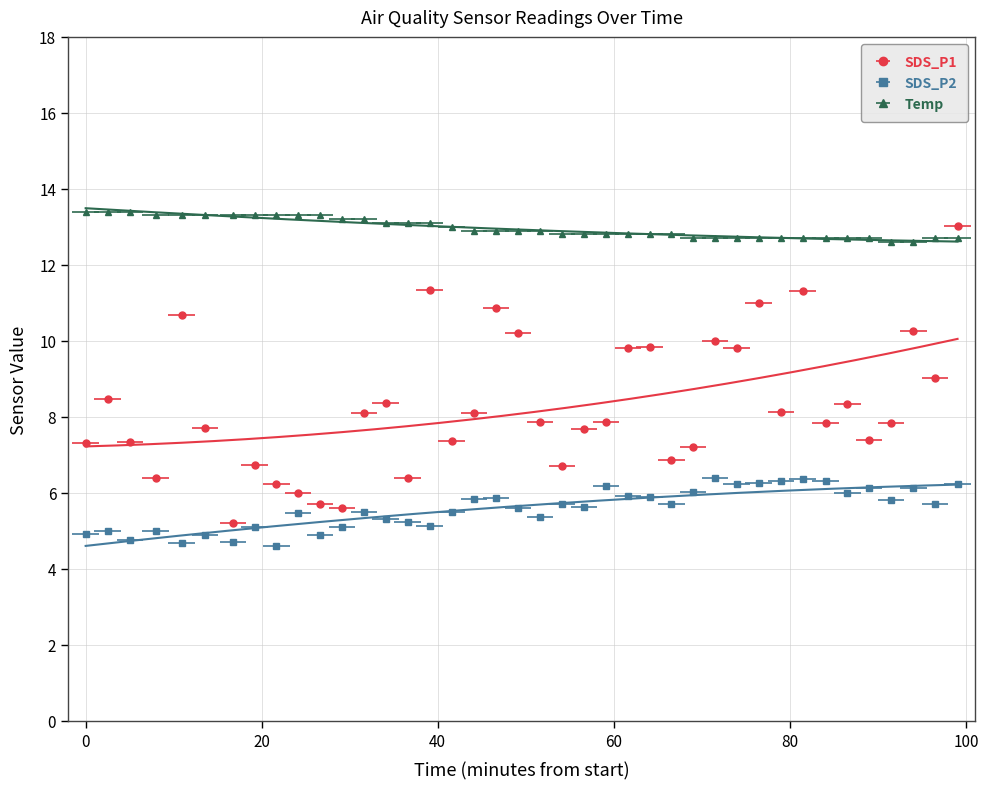

The SDS_P1 series shows 11.3 at 2021/09/12 00:39:12. True or false?

True